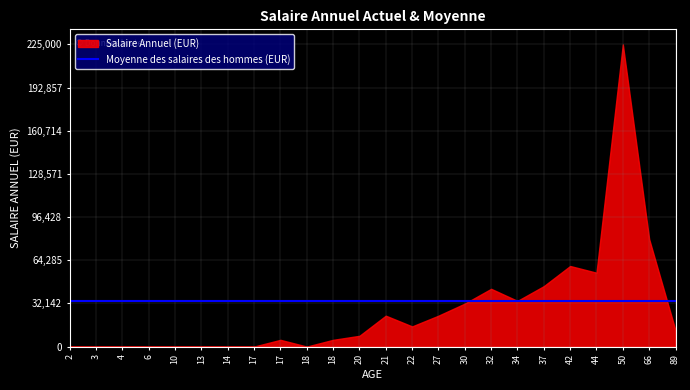

What is the average value of the Average series?

33882.3